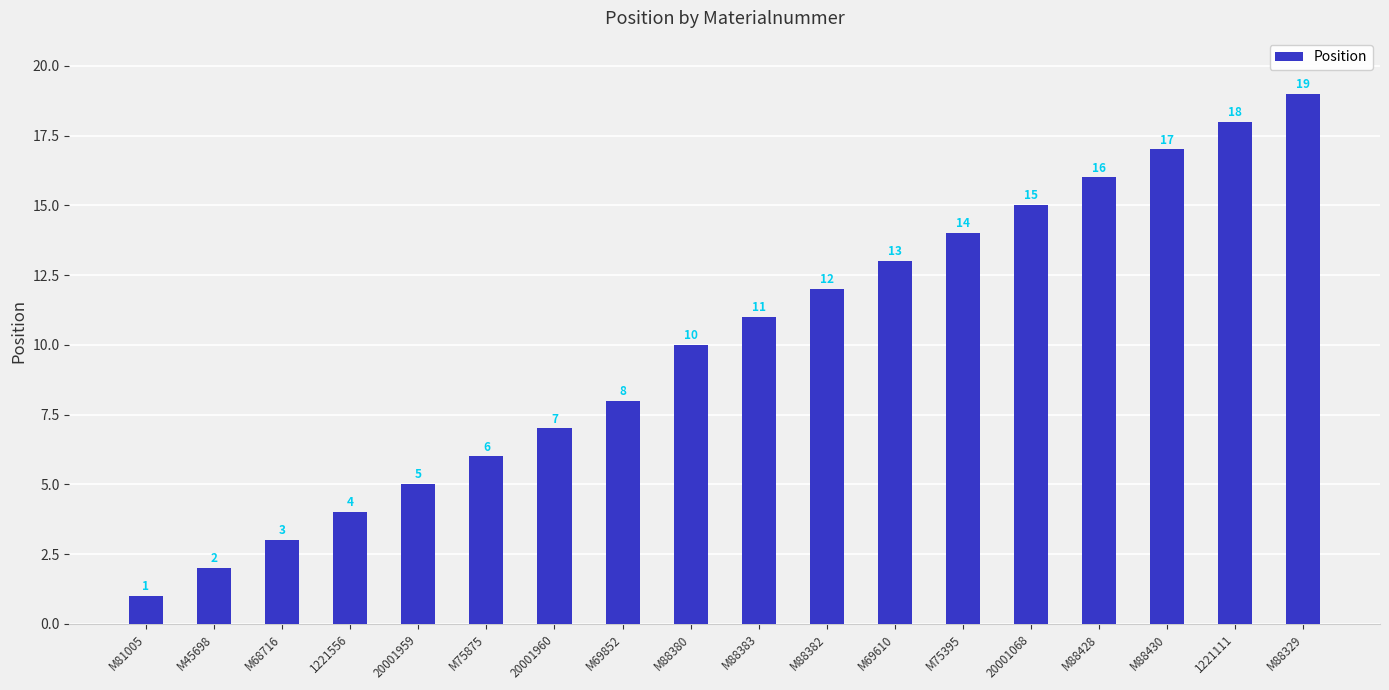

Approximately how many times larger is the value at M88380 compared to 20001960?

1.4